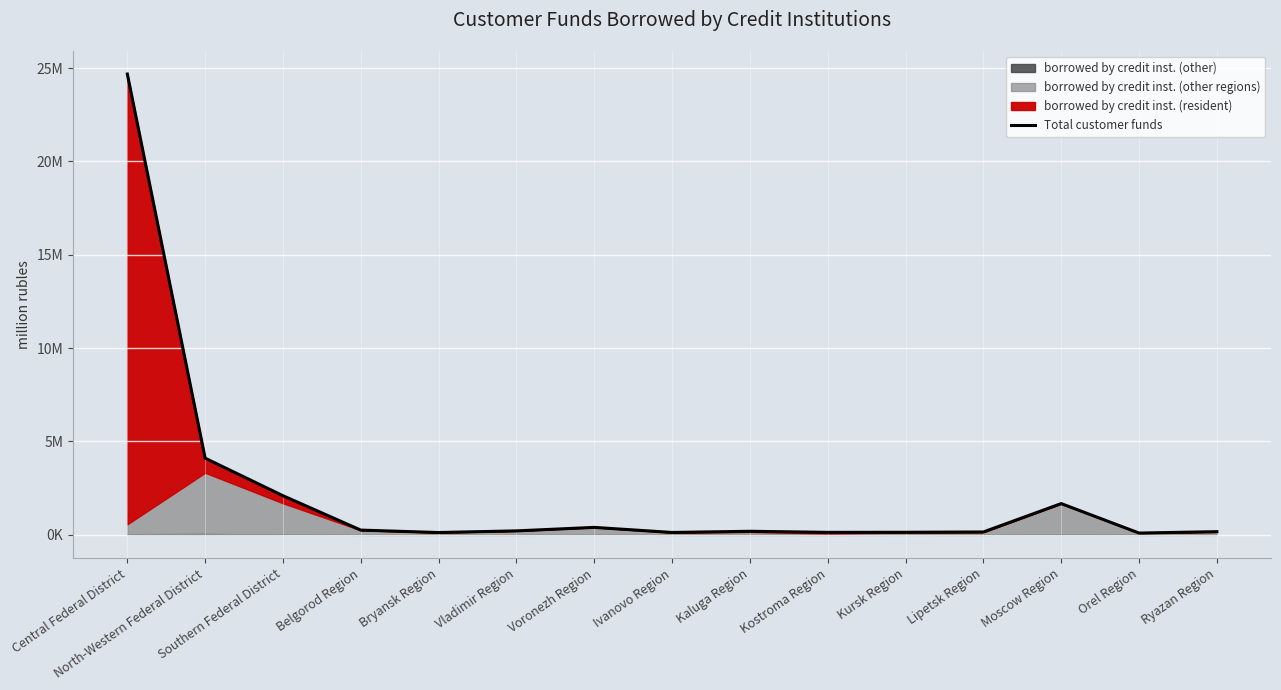

At which label does the data first exceed 191986?

Central Federal District